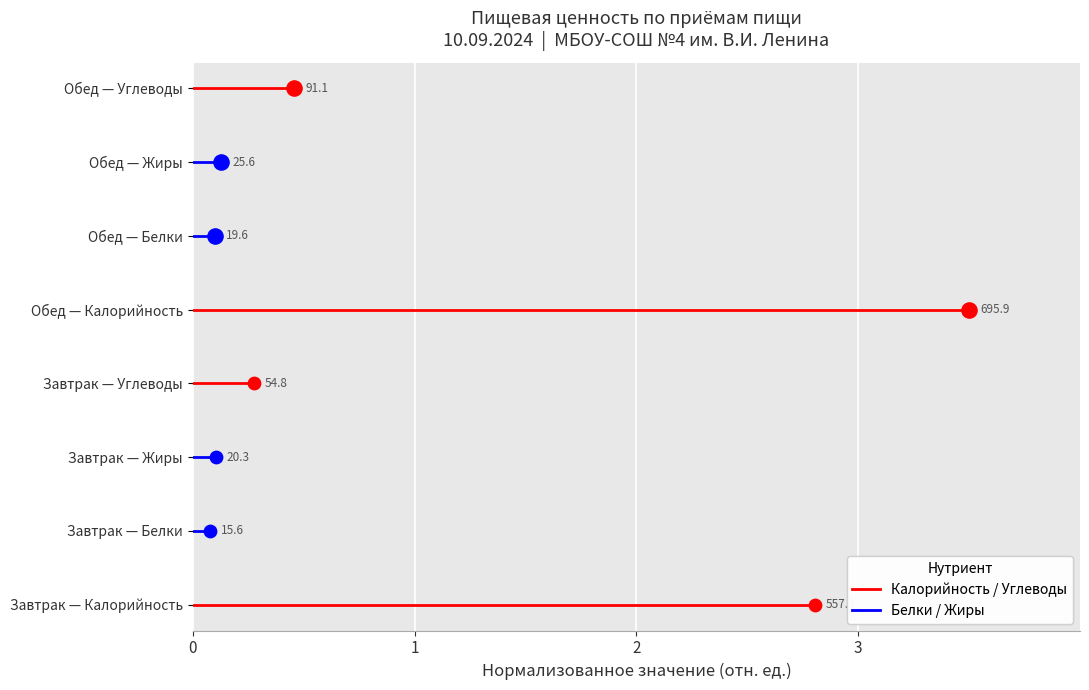

Which series reaches the minimum Y coordinate?

blue